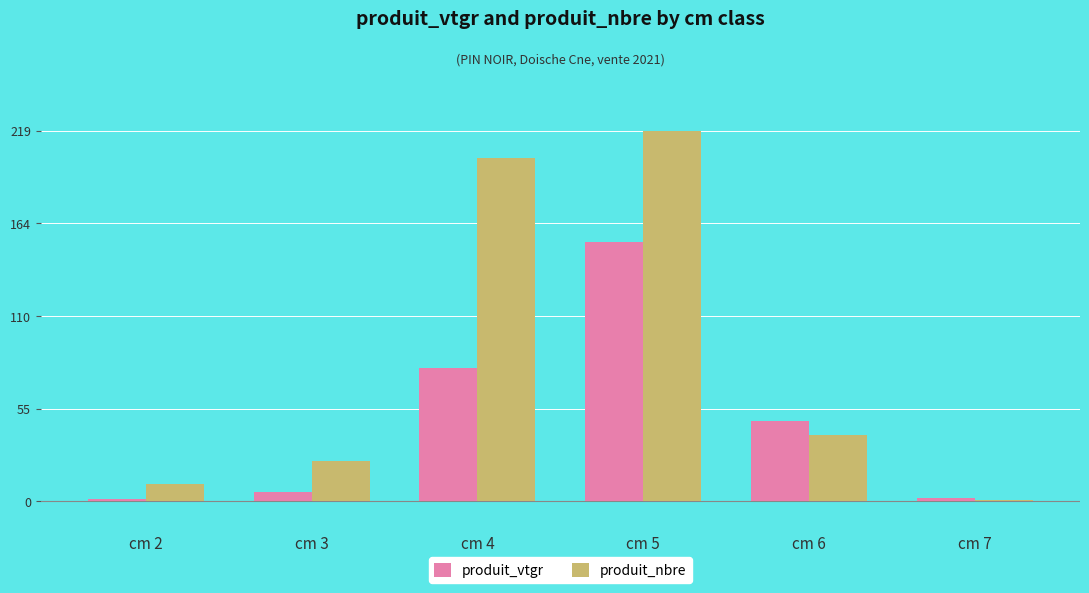

What is the average value of the produit_vtgr series?

48.1